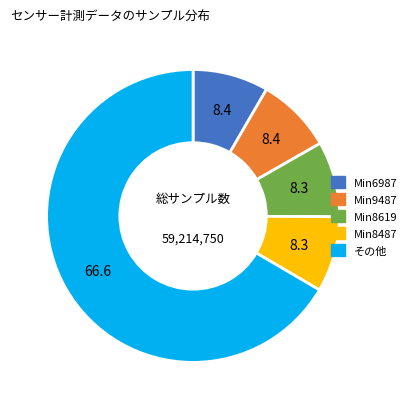

Is there any slice that represents more than half of the pie?

Yes